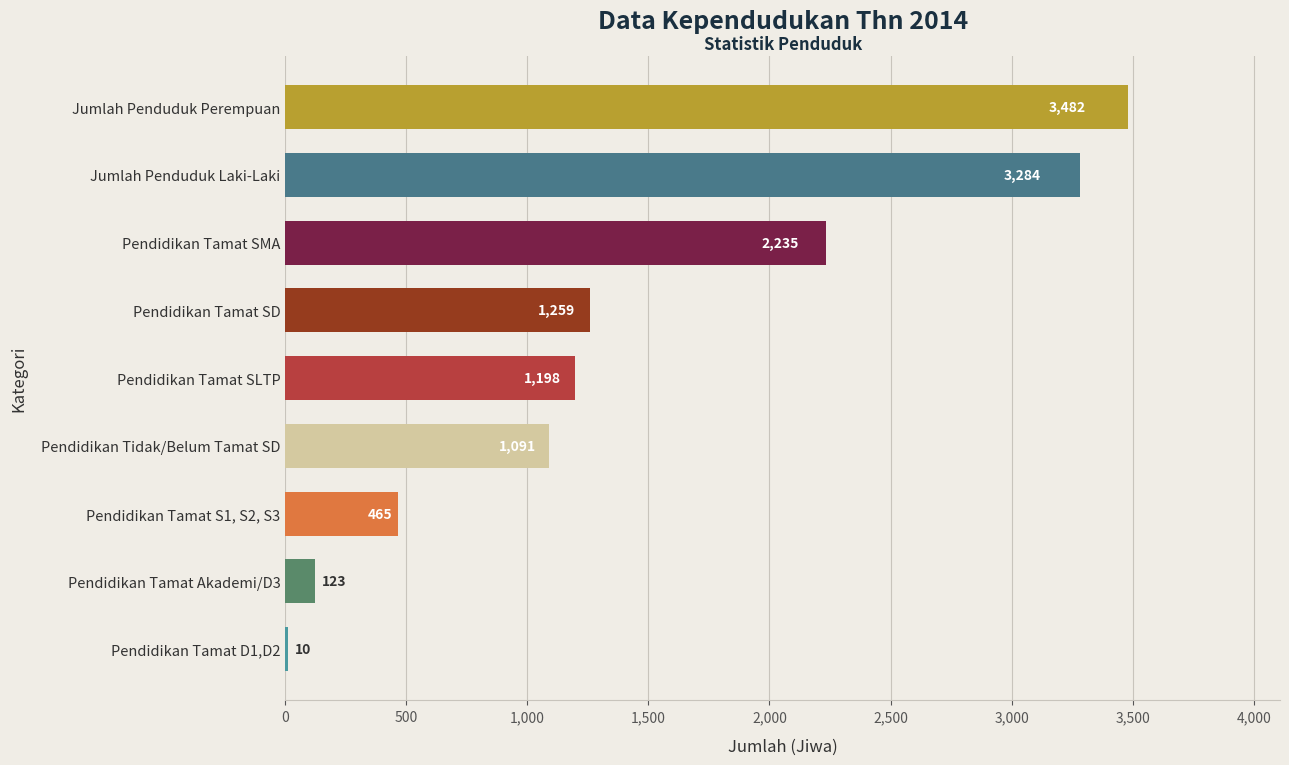

What is the maximum value shown in the chart?

3482